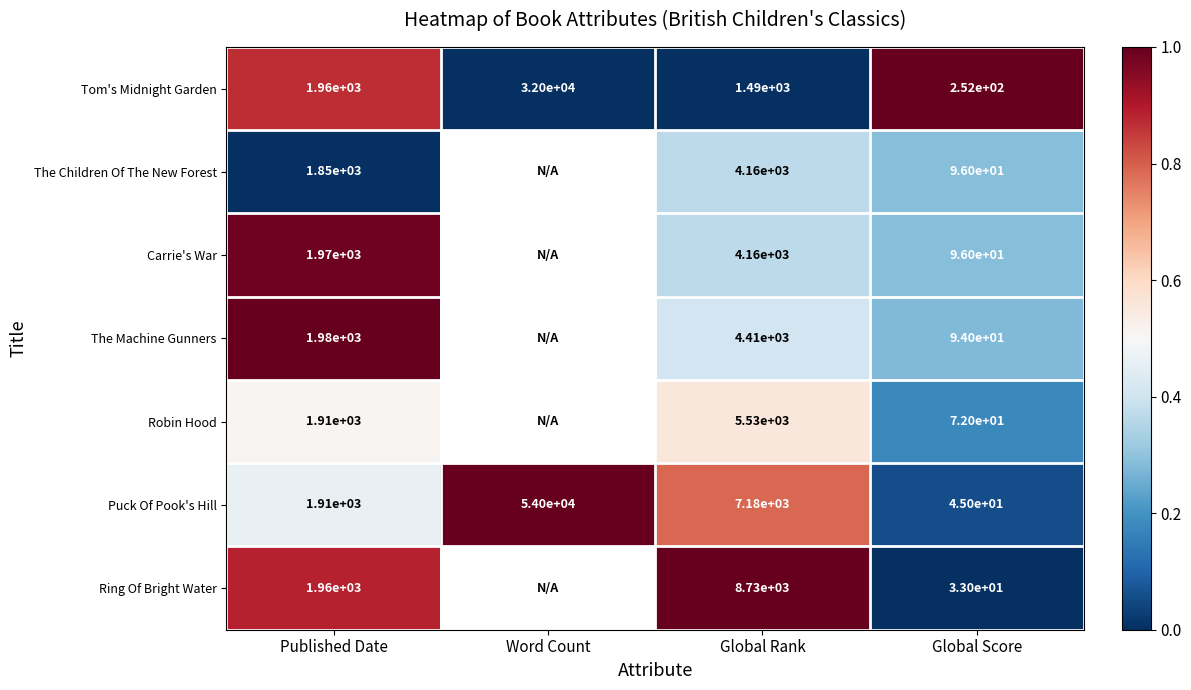

Is the value of Ring Of Bright Water at Word Count greater than the value of Robin Hood at Global Rank?

No